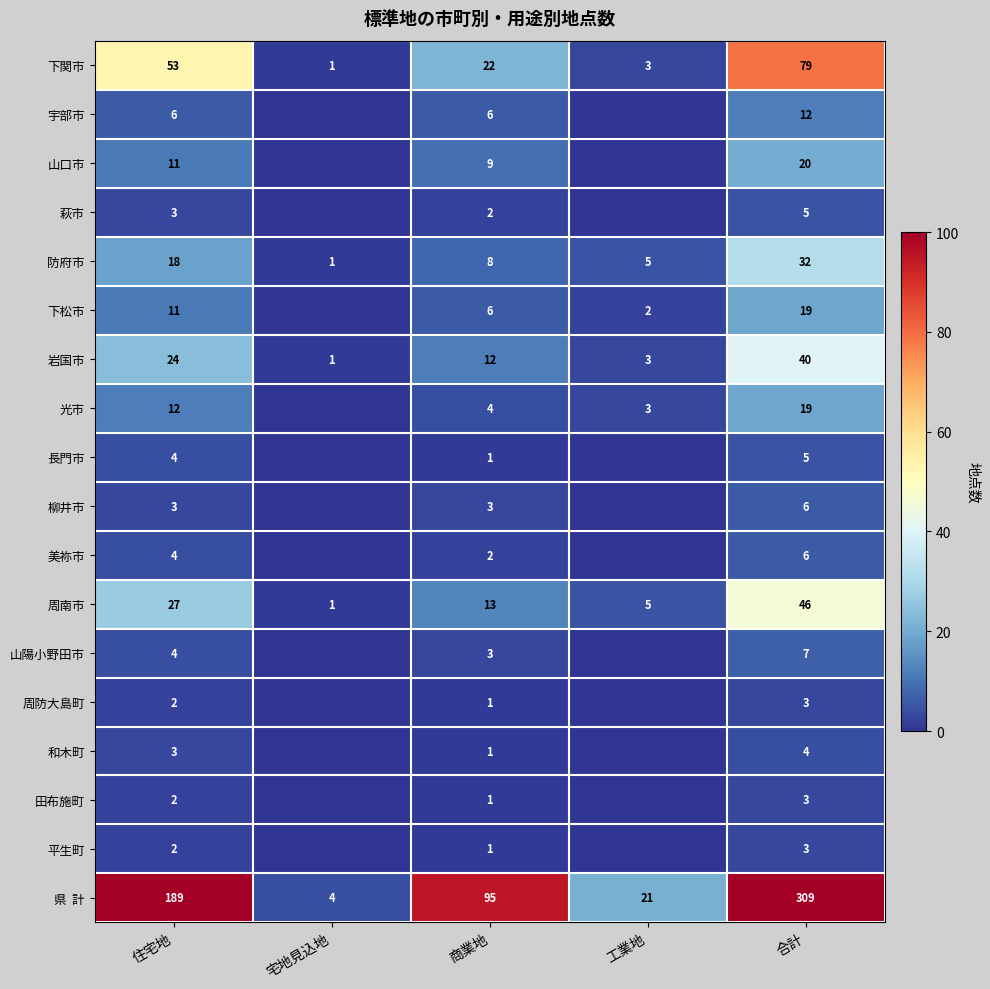

Rank the categories by 下関市 value from lowest to highest.

宅地見込地, 工業地, 商業地, 住宅地, 合計